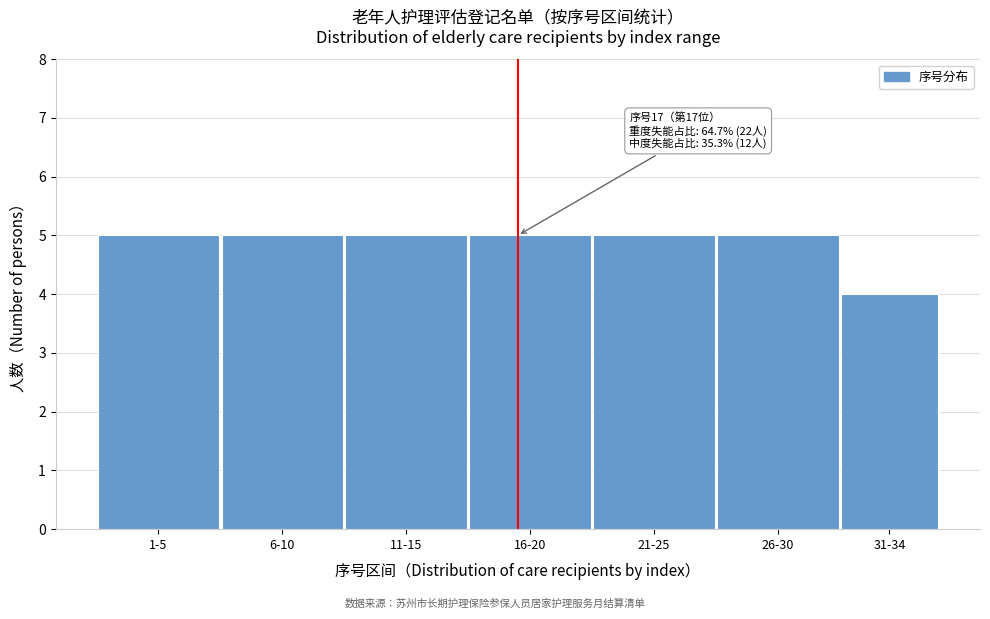

Reading left to right, what are all the values shown in this chart?

5	5	5	5	5	5	4